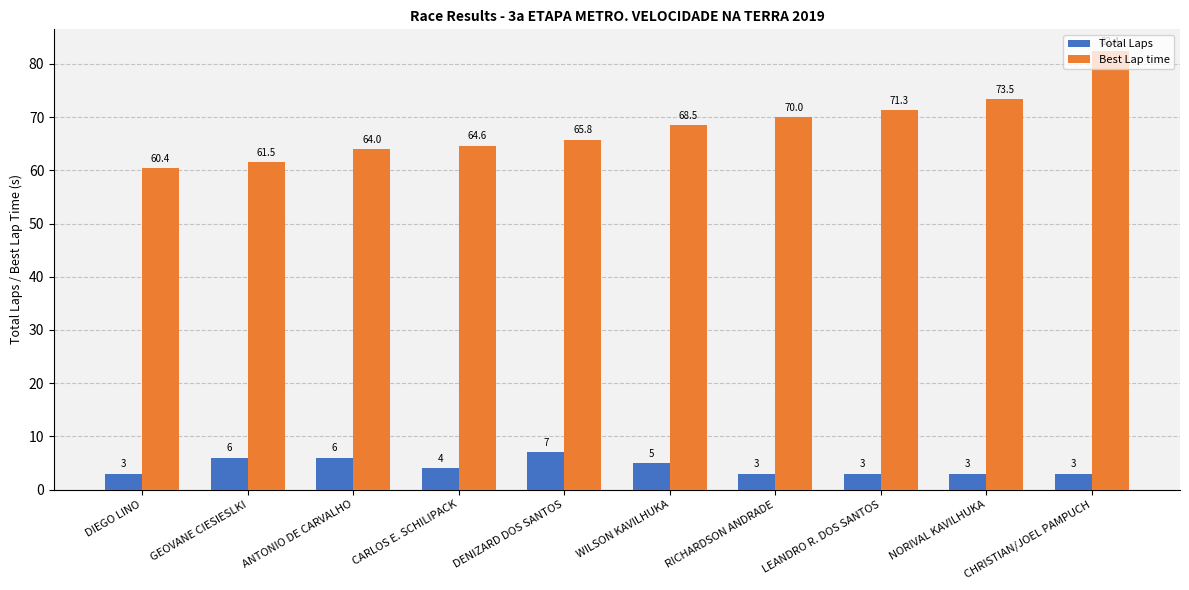

What position from the left is DIEGO LINO?

1